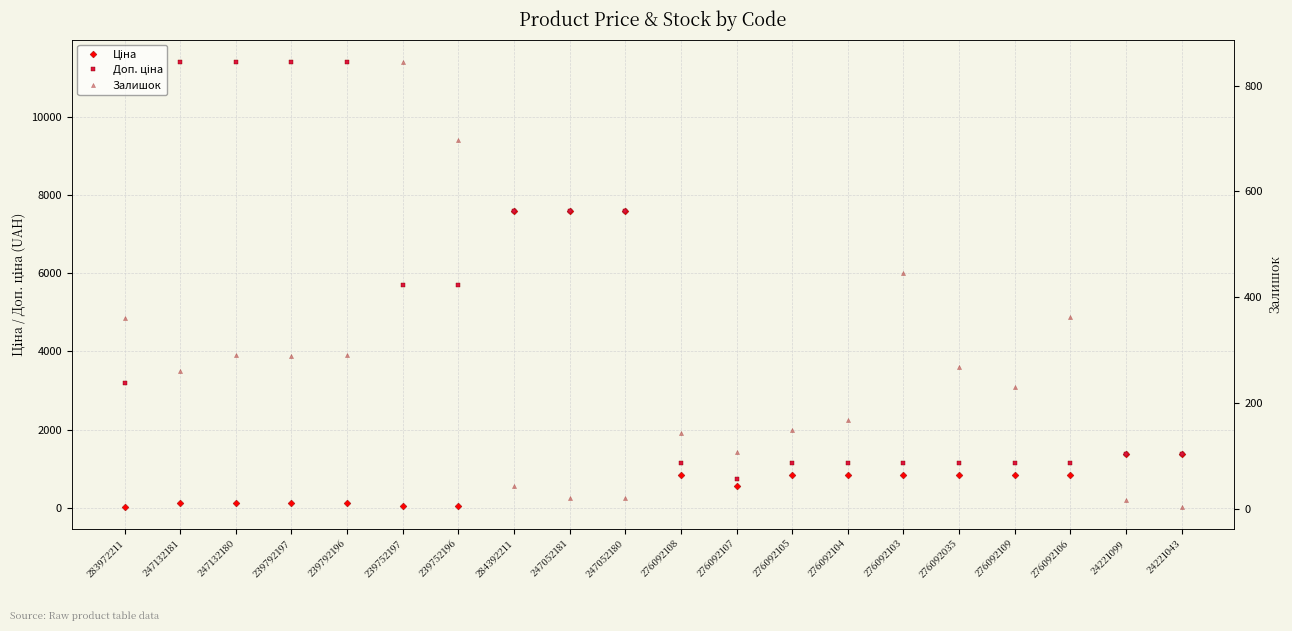

What are all the series names shown in the legend?

Ціна, Доп. ціна, Залишок